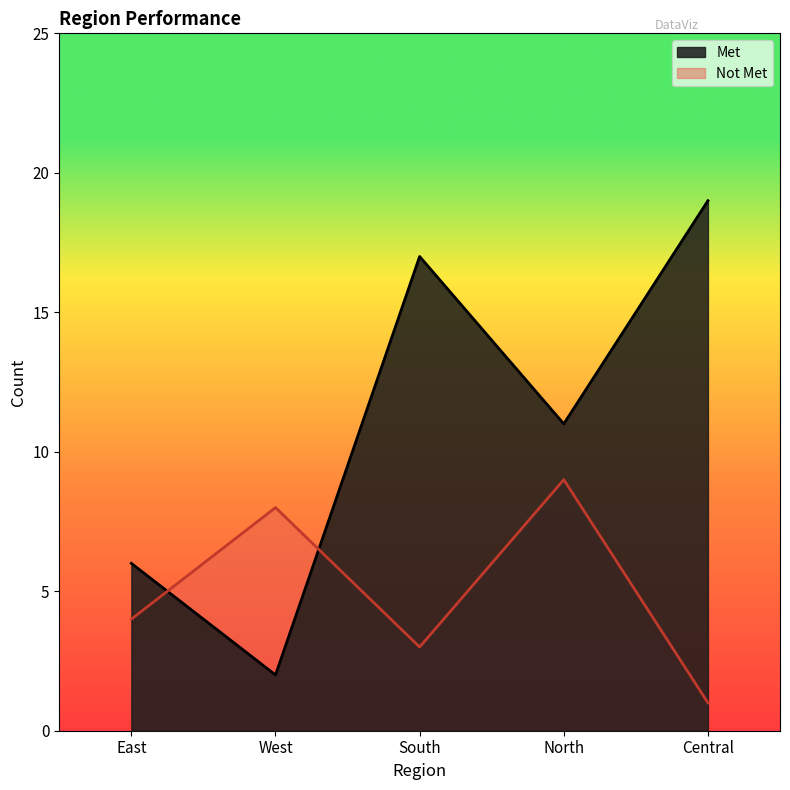

What is the spread (max minus min) of values at Central?

18